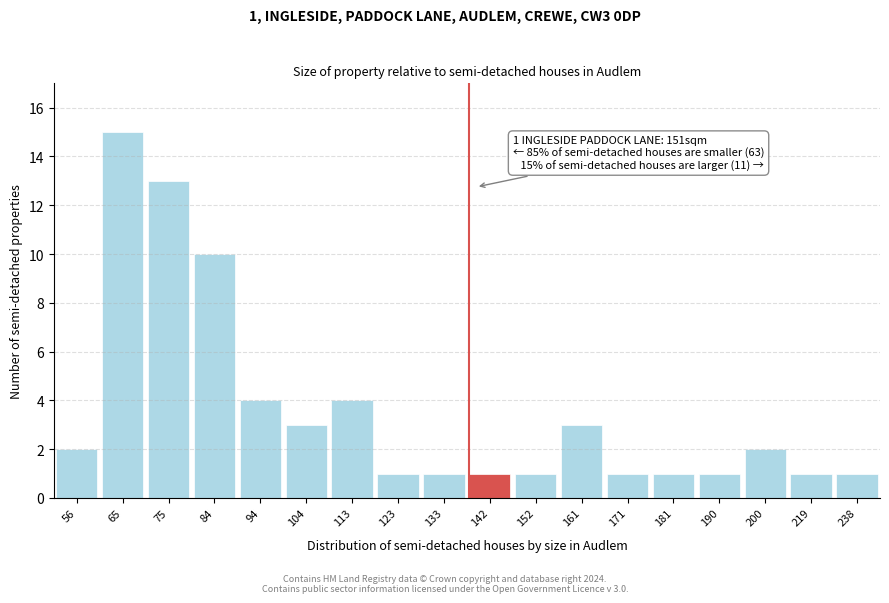

Reading right to left, transcribe all the data shown in this chart.

238=1	219=1	200=2	190=1	181=1	171=1	161=3	152=1	142=1	133=1	123=1	113=4	104=3	94=4	84=10	75=13	65=15	56=2